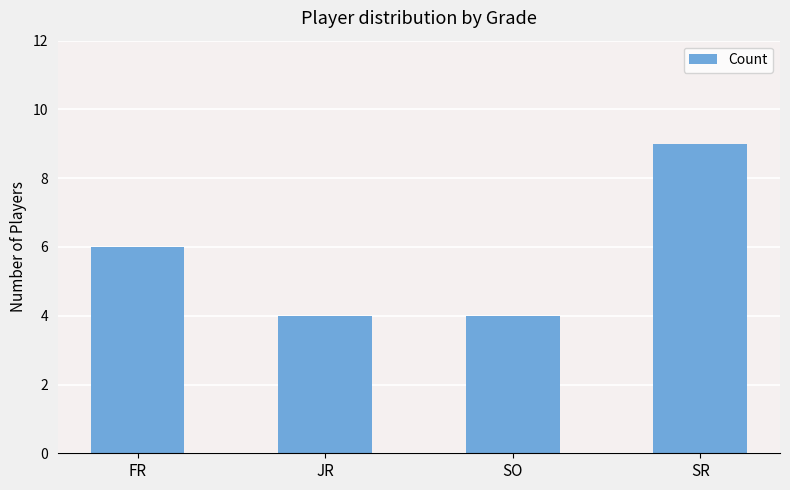

What is the sum of all values?

23